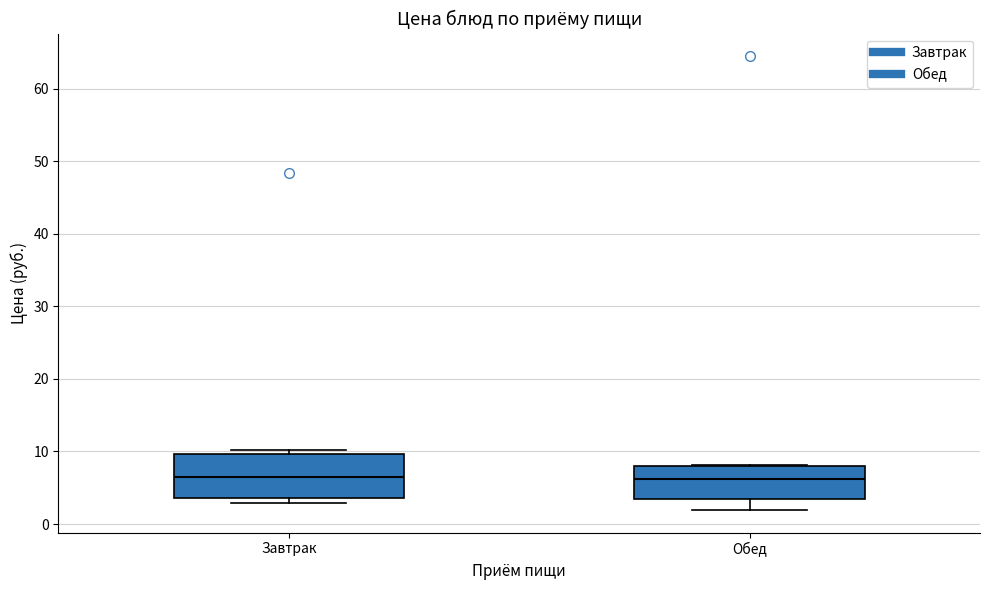

Reading left to right, transcribe this box plot: for each box, give where its median line is, the range the box spans, and where its two whiskers end, as read against the y-axis. The values are not printed on the chart, so give them approximately, as read against the axis.

Завтрак: median 6, box 4 to 10, whiskers 3 to 10 (just above the box's upper edge)
Обед: median 6, box 3 to 8, whiskers 2 to 8